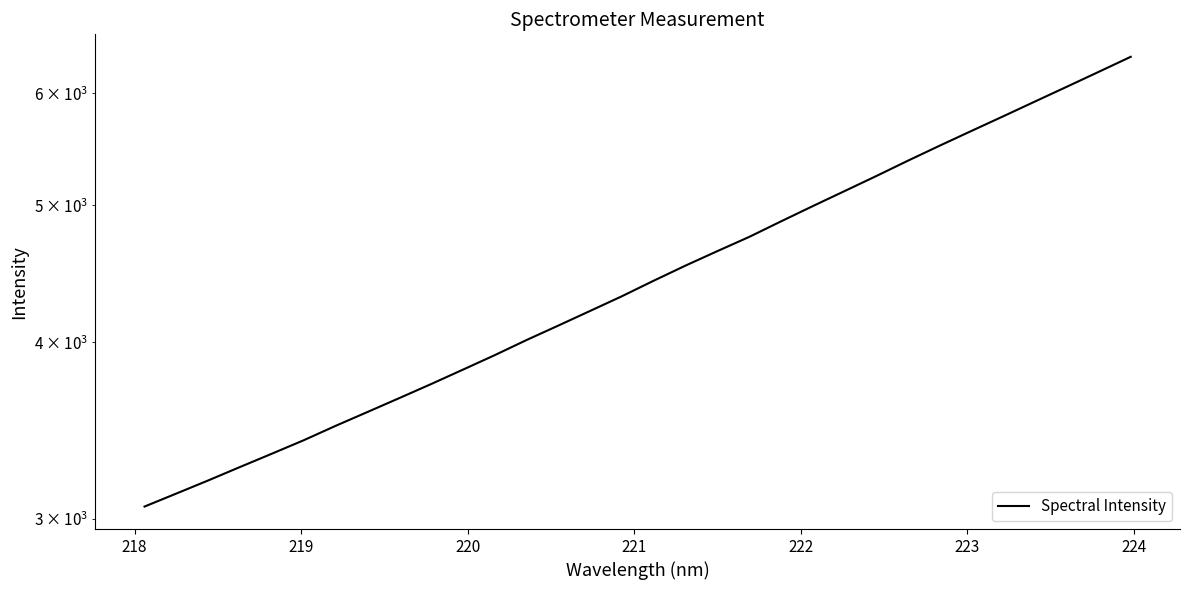

True or false: there are more than 2 points higher than both neighbors.

False